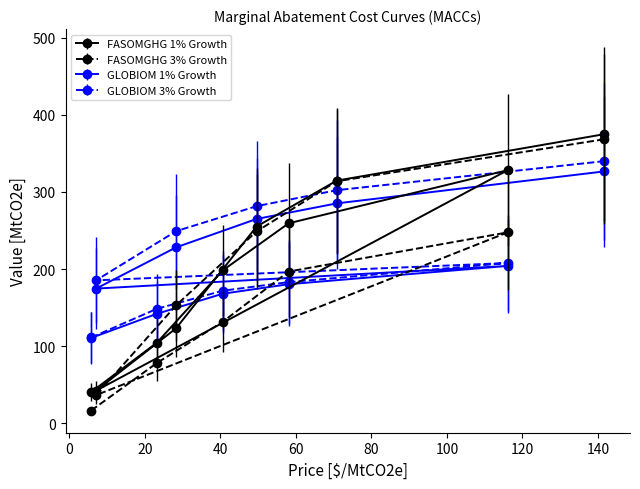

Rank the series at 40.6 from lowest to highest value.

FASOMGHG 3% Growth, GLOBIOM 1% Growth, GLOBIOM 3% Growth, FASOMGHG 1% Growth